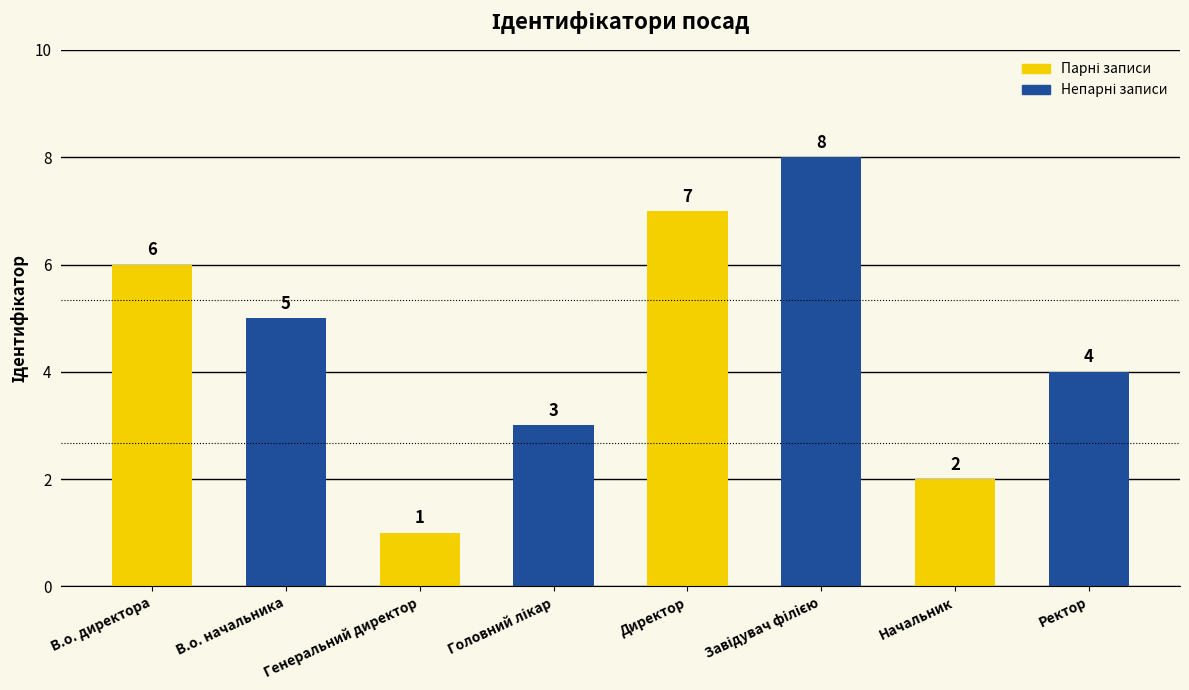

At which category does the chart reach its minimum across all series?

Генеральний директор